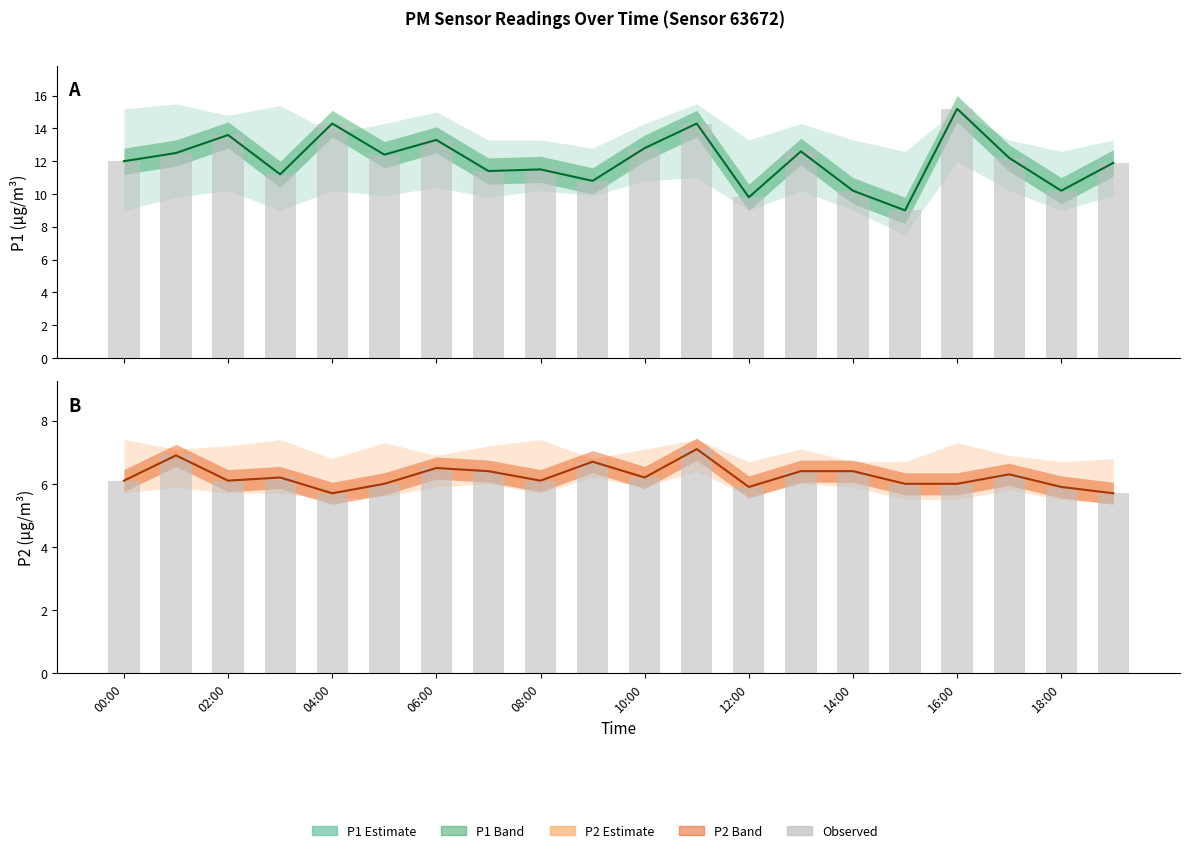

What is the difference between the maximum and minimum values in the P1 observed series?

6.2